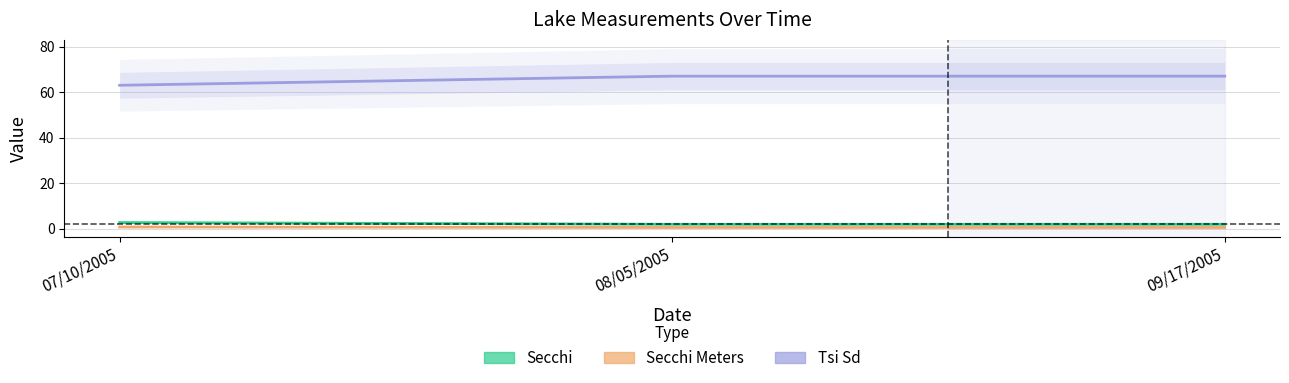

At 09/17/2005, list the series in order from smallest to largest.

Secchi Meters, Secchi, Tsi Sd